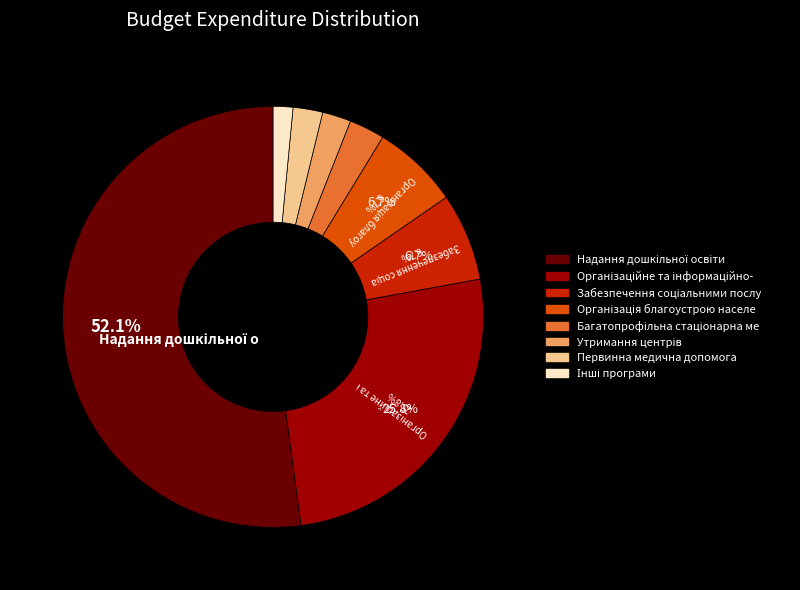

Is there any slice that represents more than half of the pie?

Yes